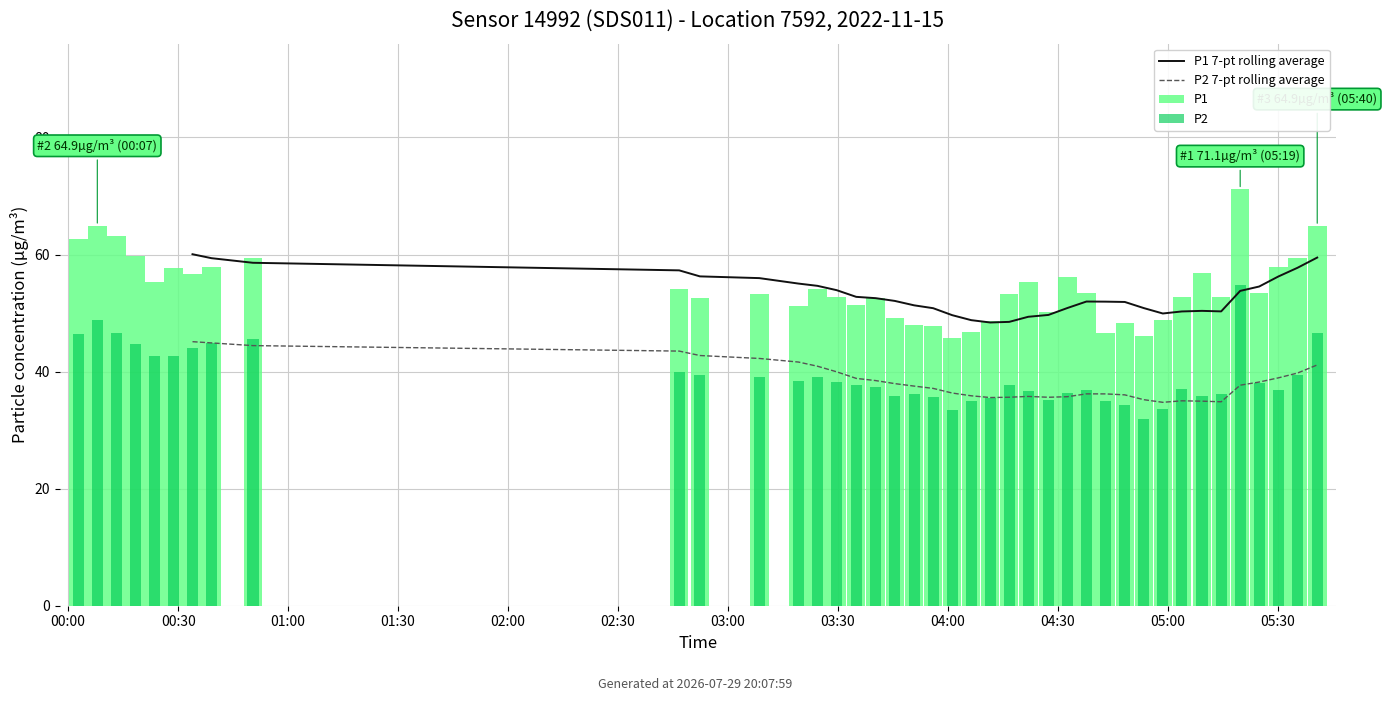

Reading right to left, extract all data points from this chart.

P1: 64.9	59.4	57.9	53.5	71.1	52.8	56.8	52.7	48.9	46.0	48.2	46.6	53.4	56.1	50.2	55.3	53.3	48.6	46.8	45.7	47.8	48.0	49.2	52.6	51.4	52.7	54.0	51.2	53.3	52.5	54.2	59.4	57.9	56.7	57.8	55.4	59.7	63.2	64.9	62.6
P2: 46.7	39.4	36.9	38.1	54.8	36.2	35.9	37.0	33.6	31.9	34.4	34.9	36.9	36.3	35.2	36.8	37.7	35.5	35.0	33.5	35.7	36.2	35.8	37.3	37.6	38.3	39.0	38.4	39.1	39.4	40.0	45.5	44.9	44.0	42.7	42.6	44.7	46.5	48.7	46.4